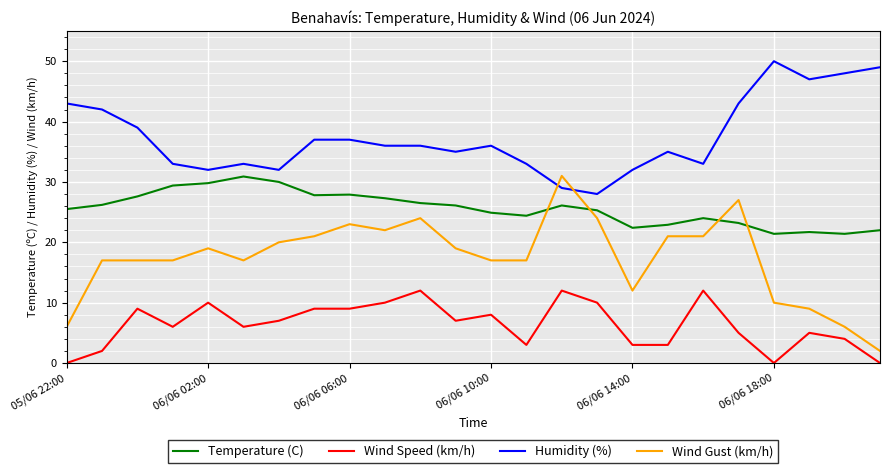

True or false: Temperature (C) has more than 1 interior local peaks.

True